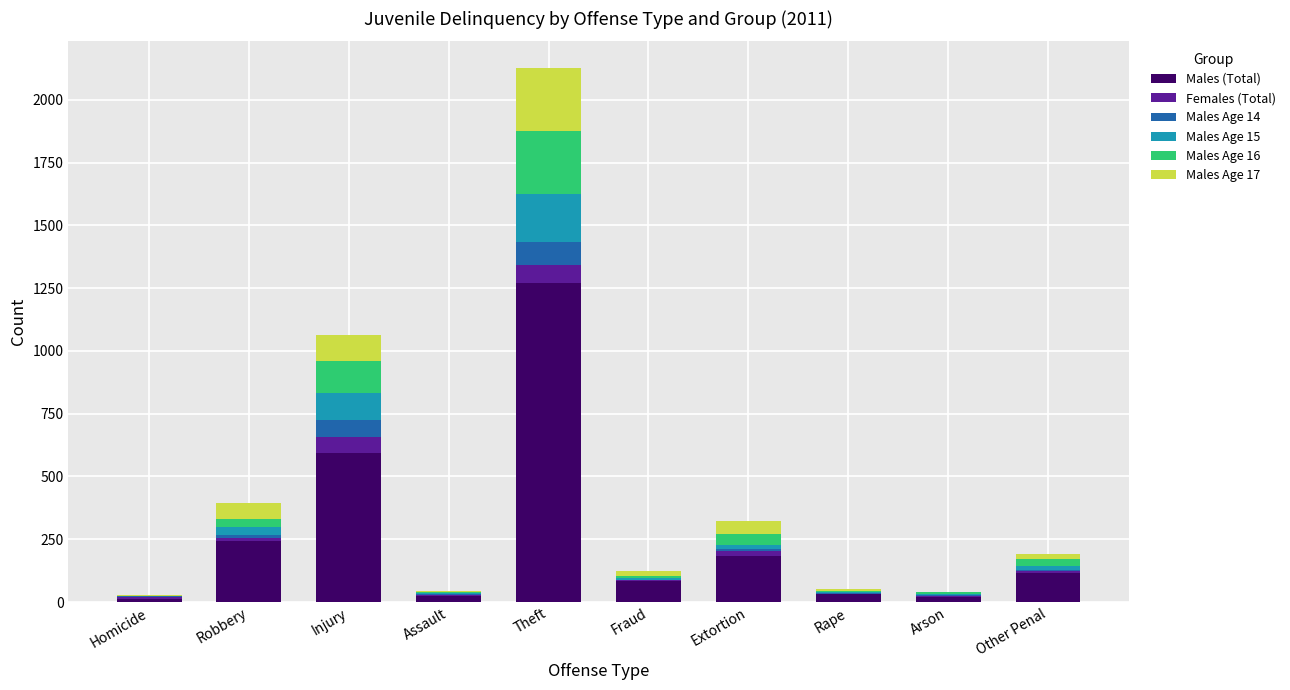

Which category has the highest value in the Males (Total) series?

Theft